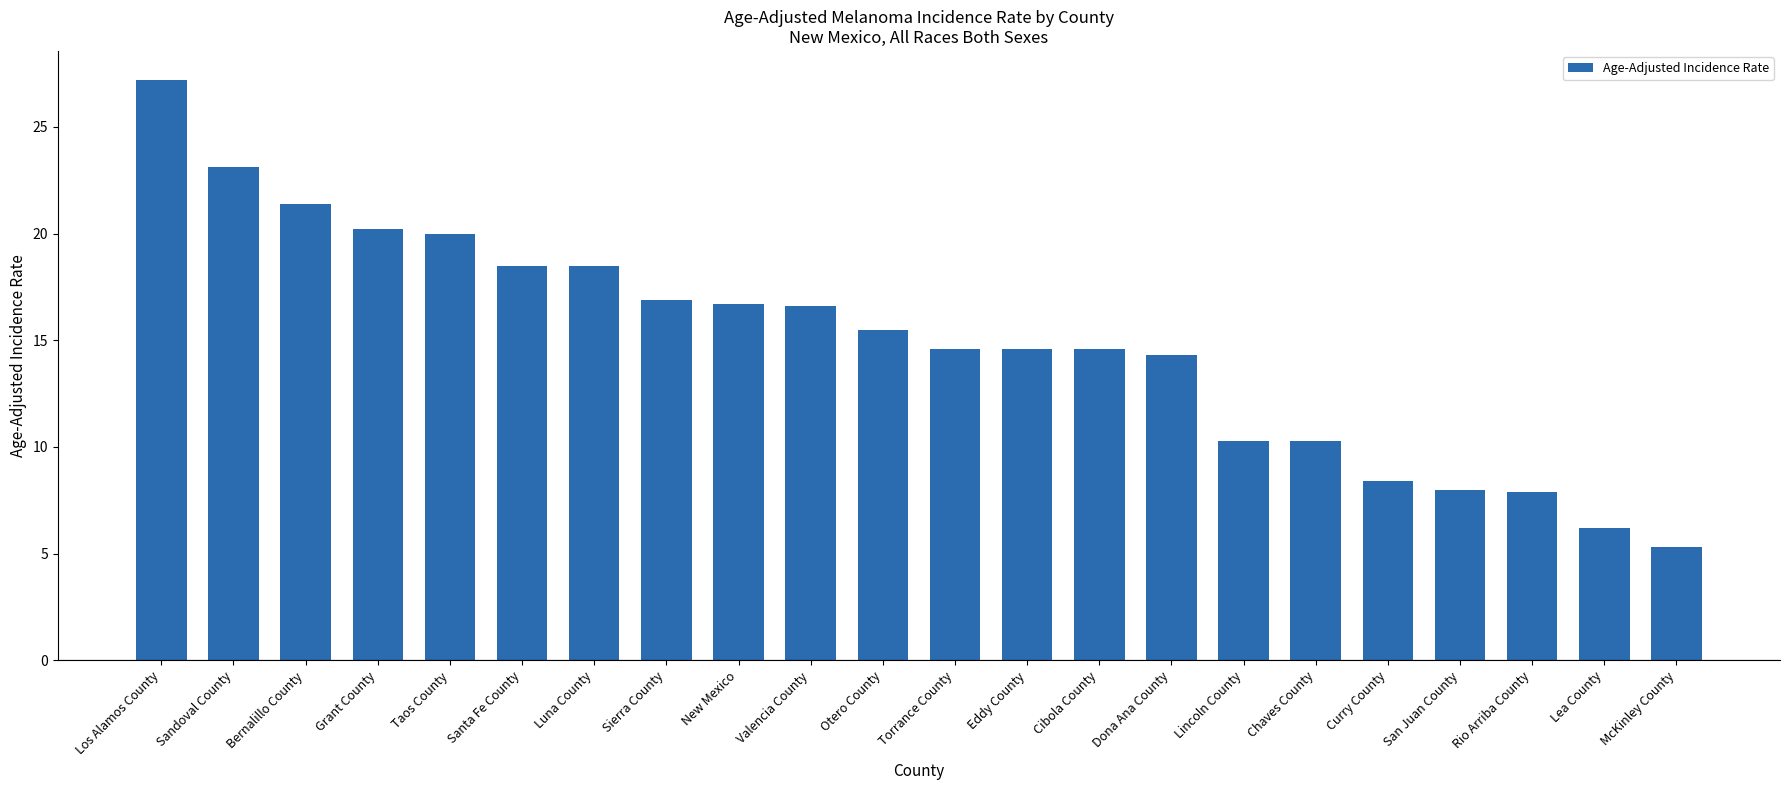

Does the chart contain any negative values?

No